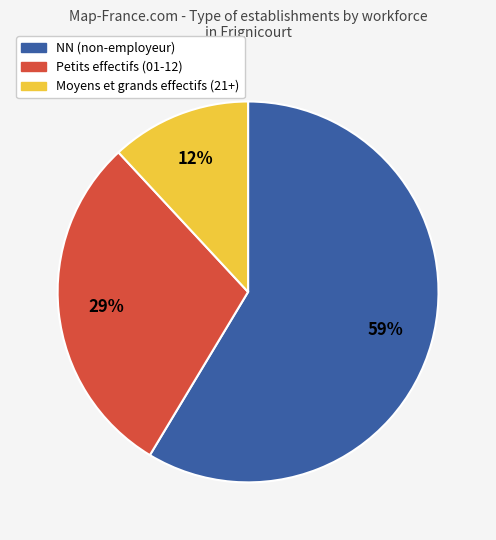

True or false: NN (non-employeur) accounts for 59% of the total.

True